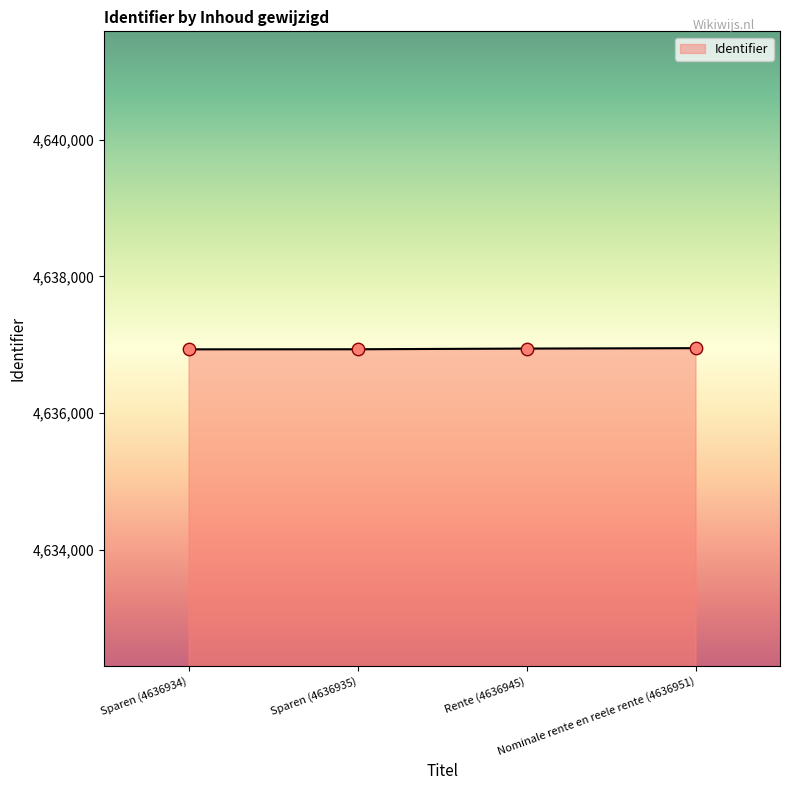

What is the sum of all values?

18547765